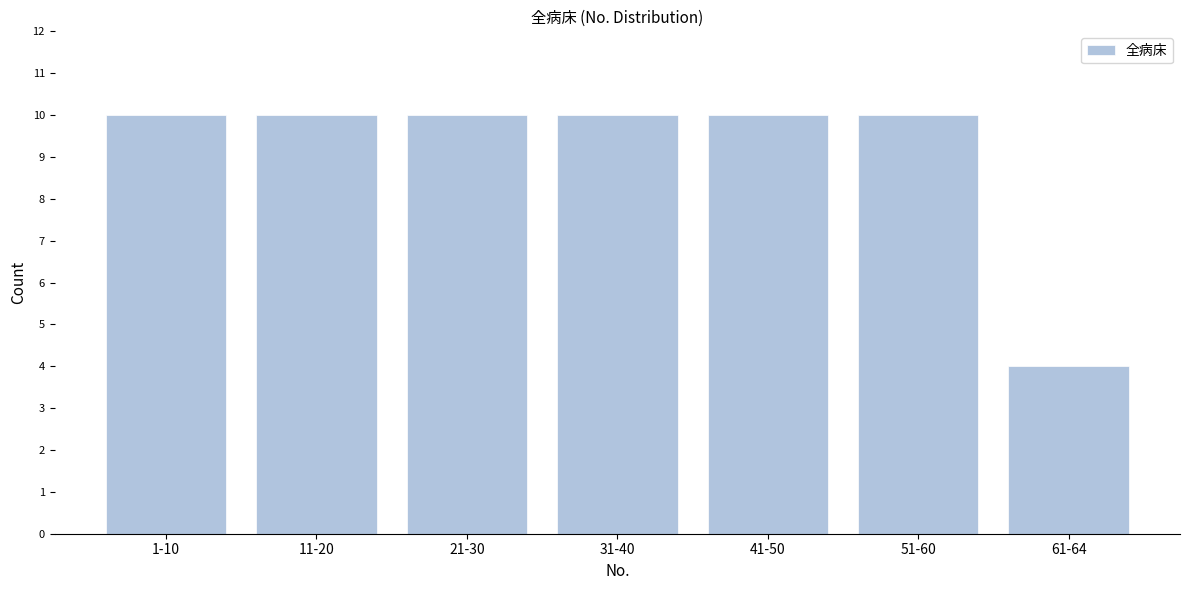

Reading left to right, what are all the values shown in this chart?

1-10=10	11-20=10	21-30=10	31-40=10	41-50=10	51-60=10	61-64=4